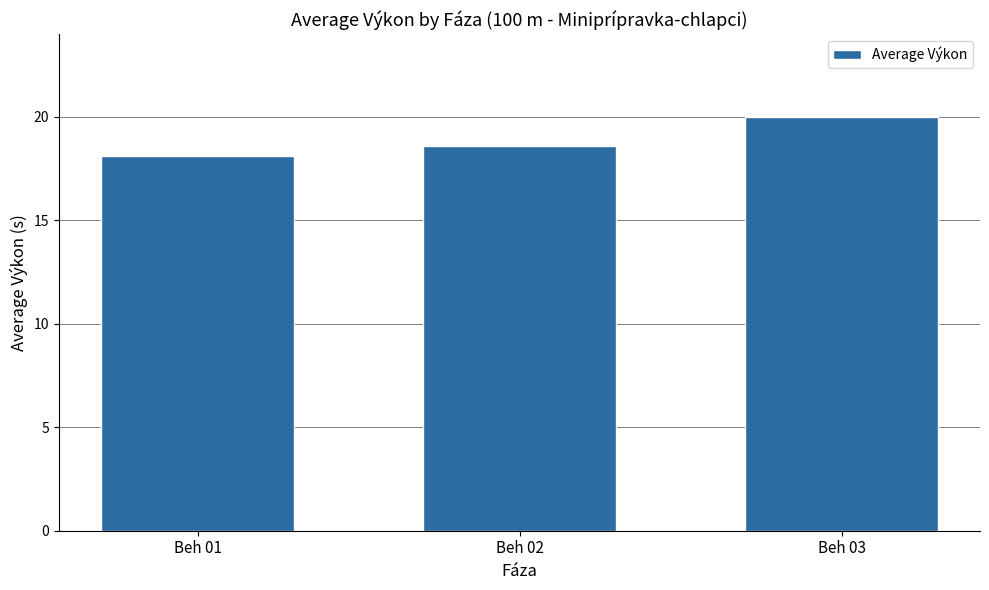

What is the approximate value at Beh 02?

18.6